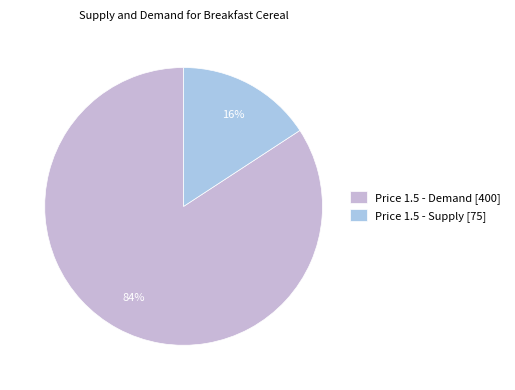

Which category has the smallest portion of the pie?

Price 1.5 - Supply